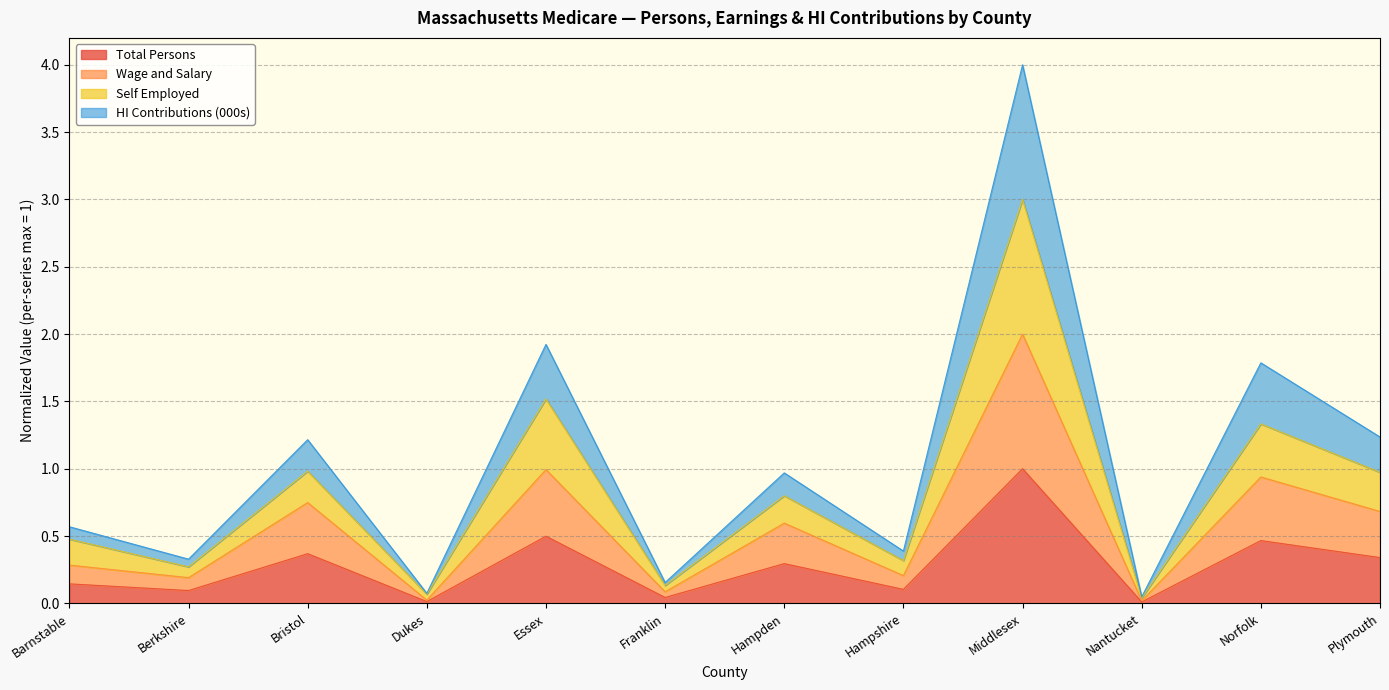

What is the label of the 8th point from the right?

Essex